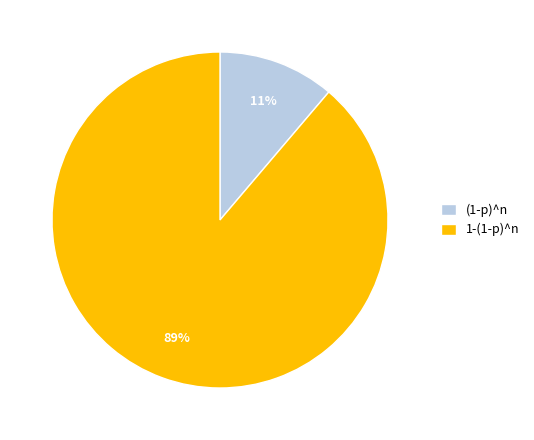

To the nearest percent, what is the difference between the (1-p)^n and 1-(1-p)^n slice percentages?

78%